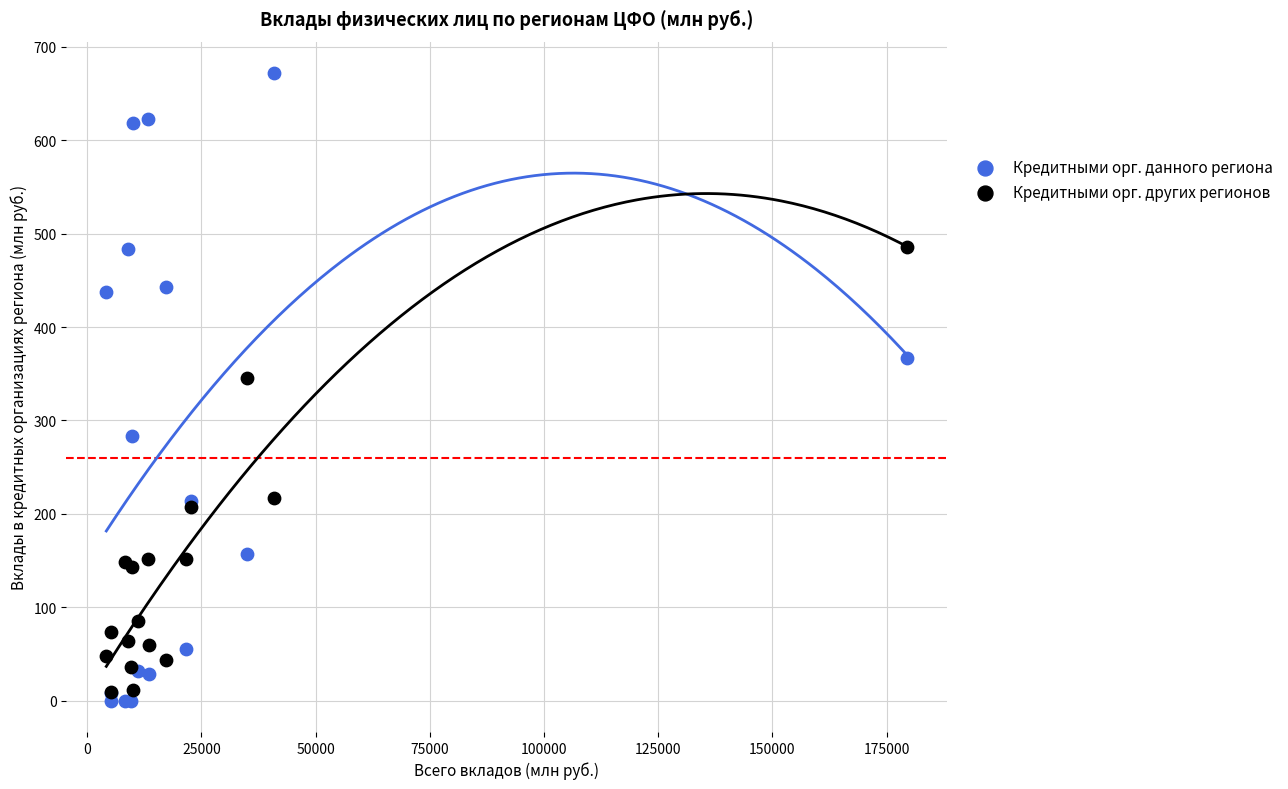

In the Кредитными орг. данного региона series, what Y value is closest to 336?

367